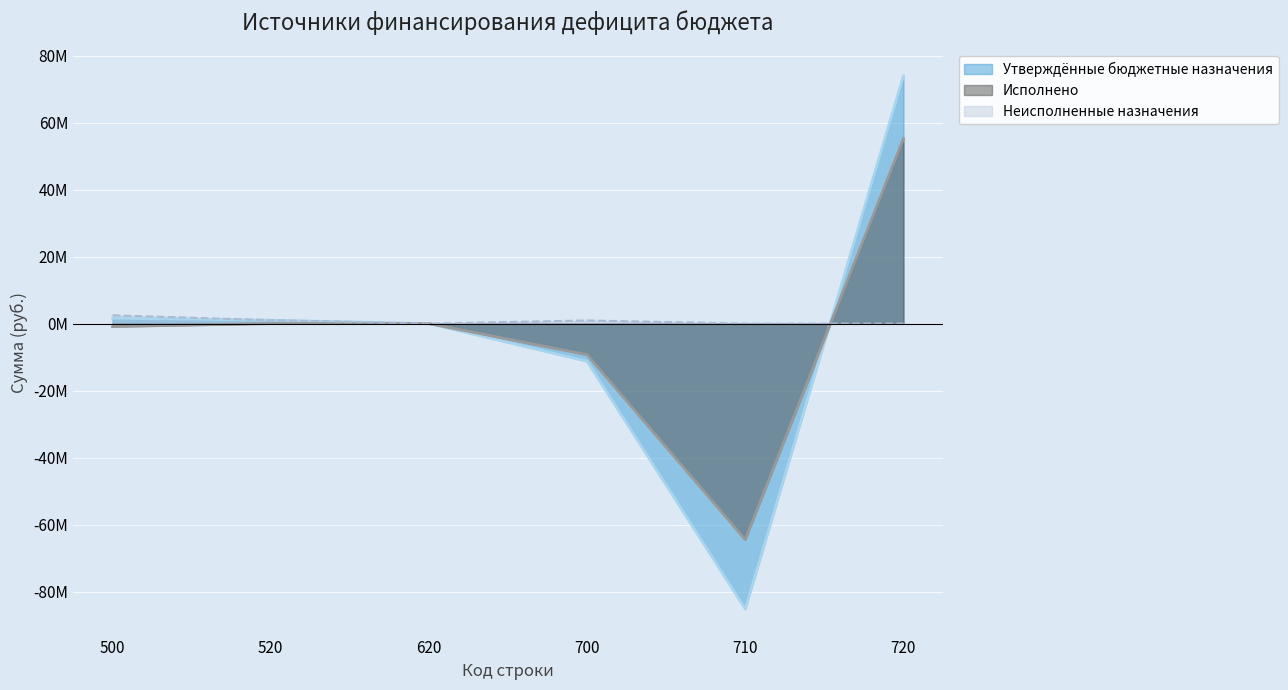

Reading left to right, transcribe all the data shown in this chart.

Утверждённые бюджетные назначения: 500=1586753.5	520=1000000.0	620=0.0	700=-11265842.8	710=-85178780.5	720=73912937.8
Исполнено: 500=-892085.7	520=0.0	620=0.0	700=-9291354.3	710=-64499135.1	720=55207780.8
Неисполненные назначения: 500=2478839.2	520=1000000.0	620=0.0	700=932940.8	710=0.0	720=0.0